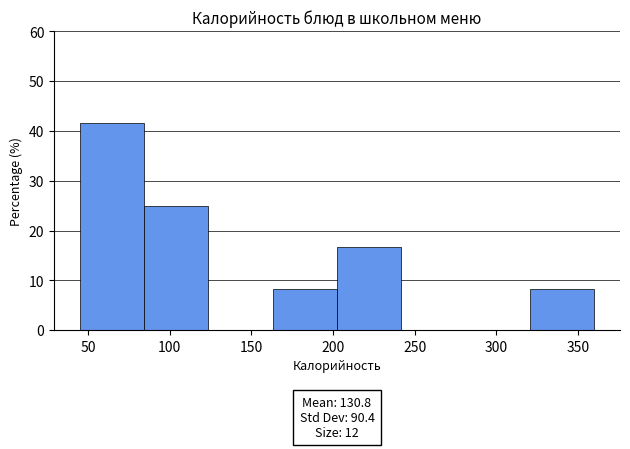

Which range on the x-axis has the tallest bar?

45 to 85